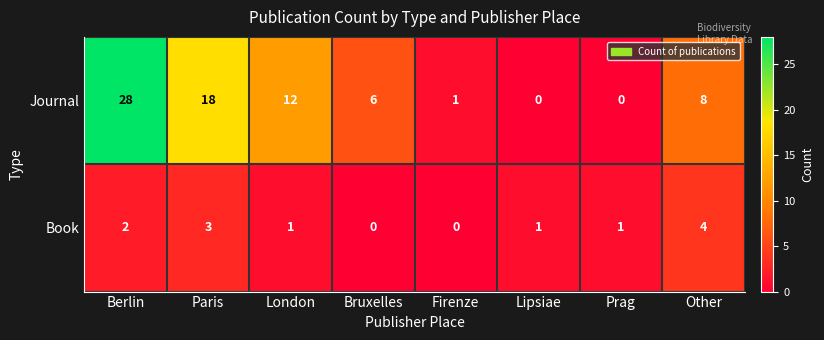

Which series has the largest total across all categories?

Journal